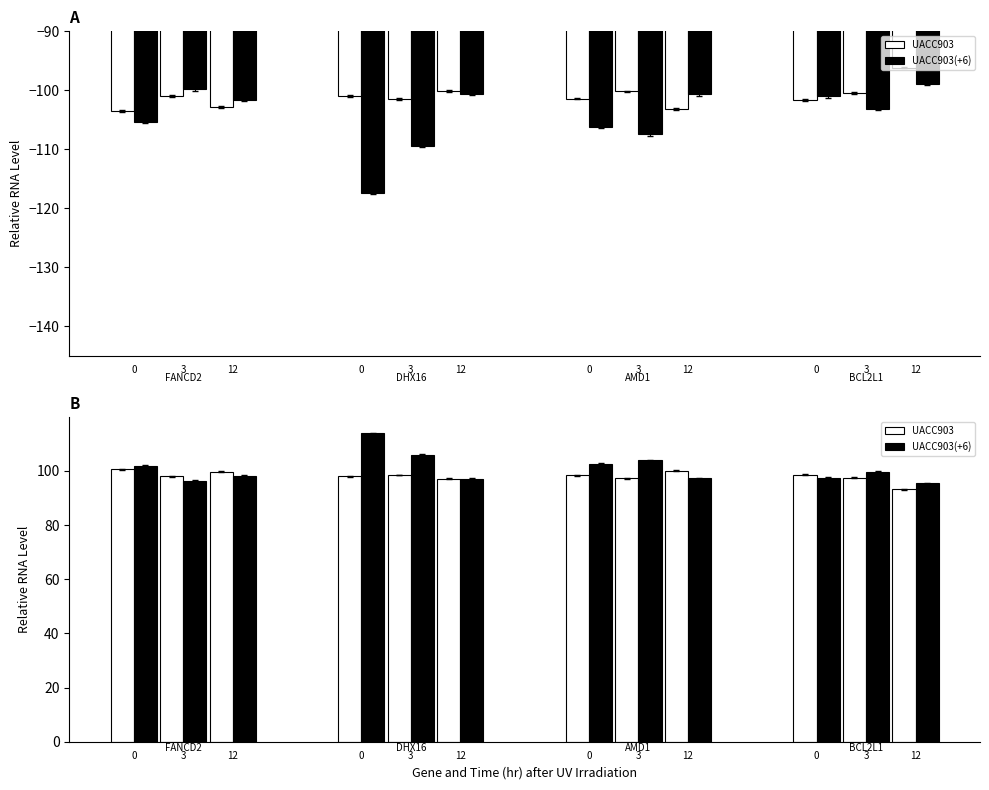

What is the average value of the UACC903(+6) series?

100.8